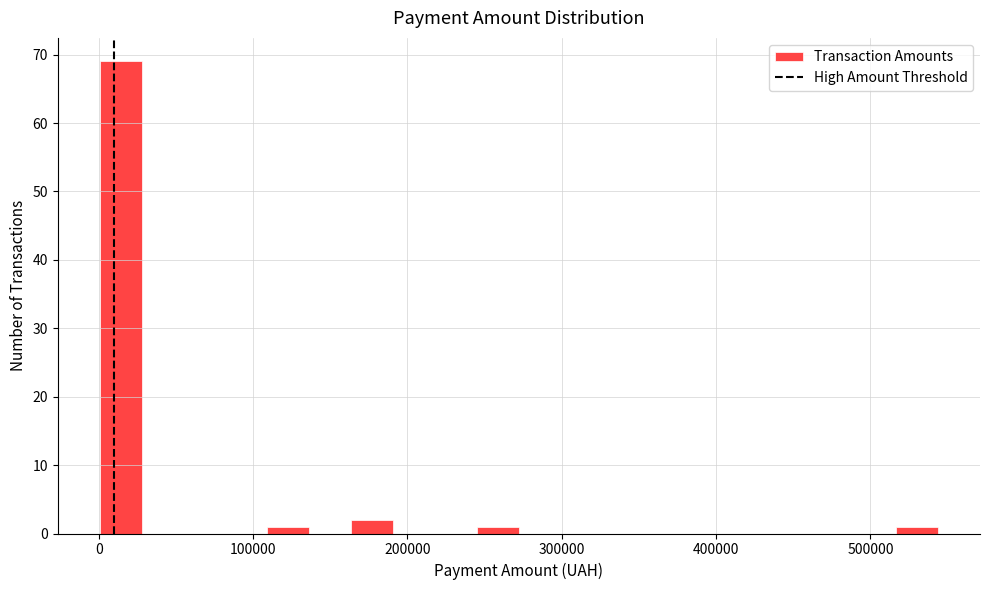

Read against the x-axis, roughly where is the centre of the tallest bar?

10000